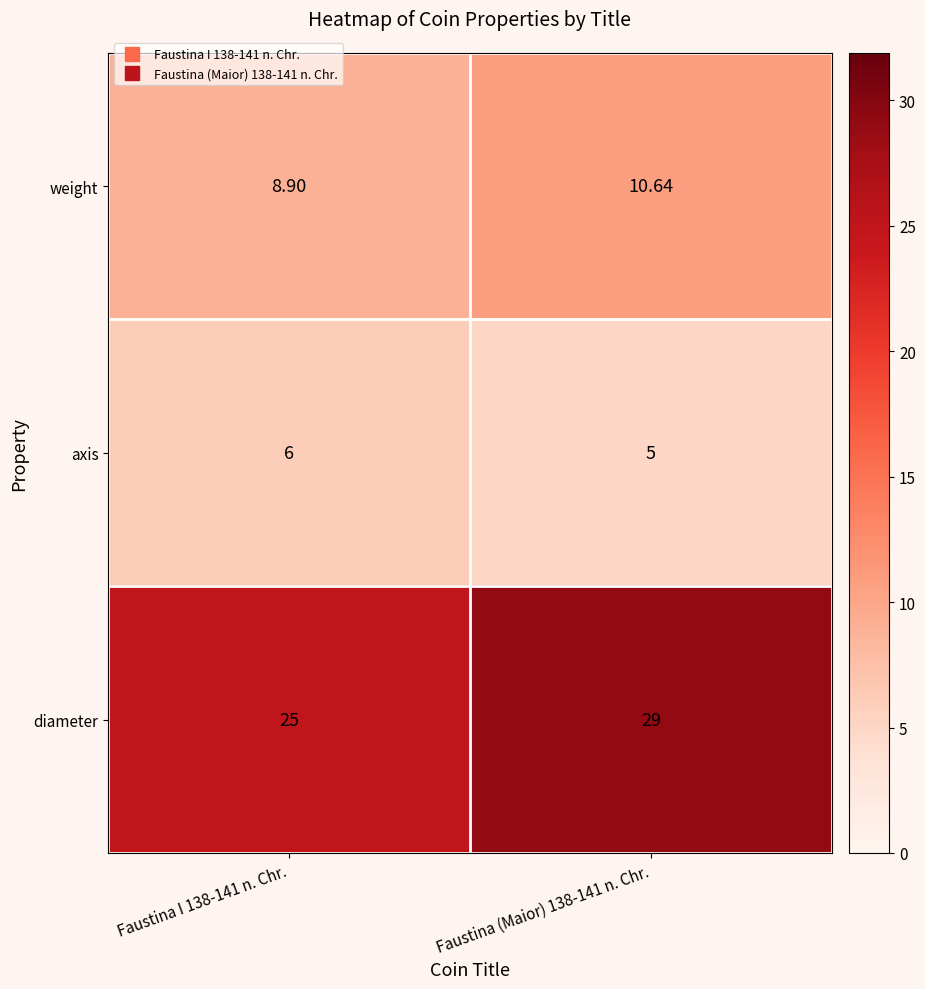

Which series has the largest total across all categories?

diameter